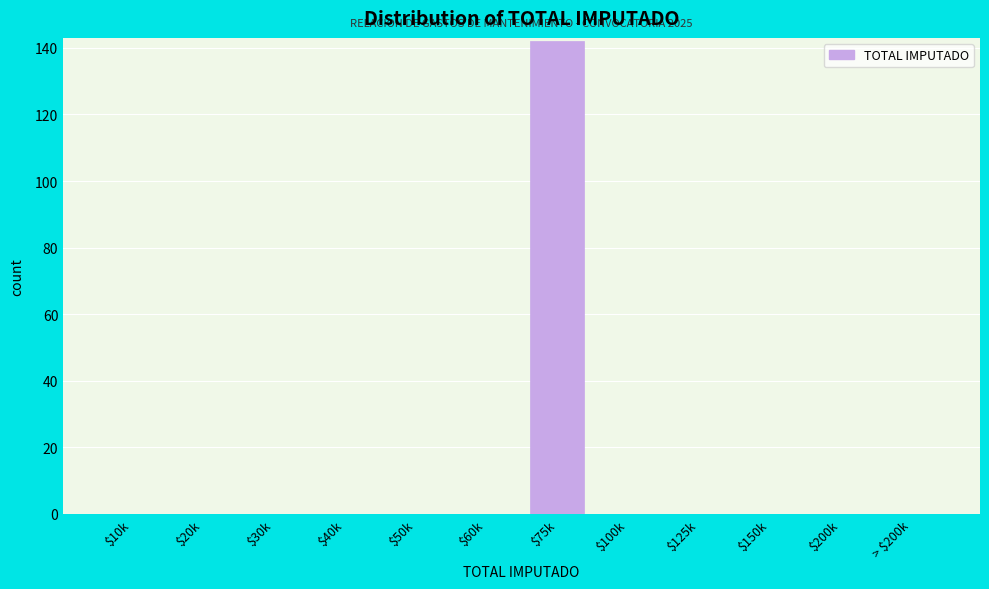

What is the sum of all values?

142